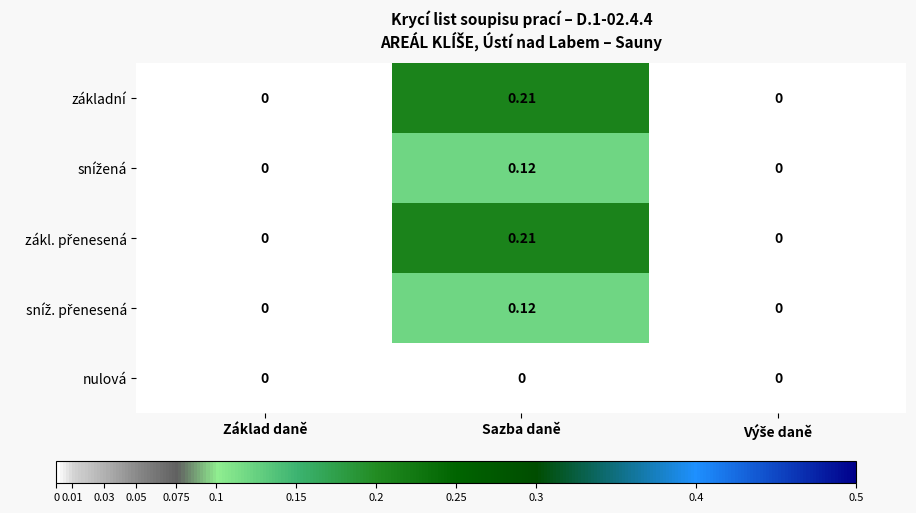

At which category is the sum across all series the highest?

Sazba daně